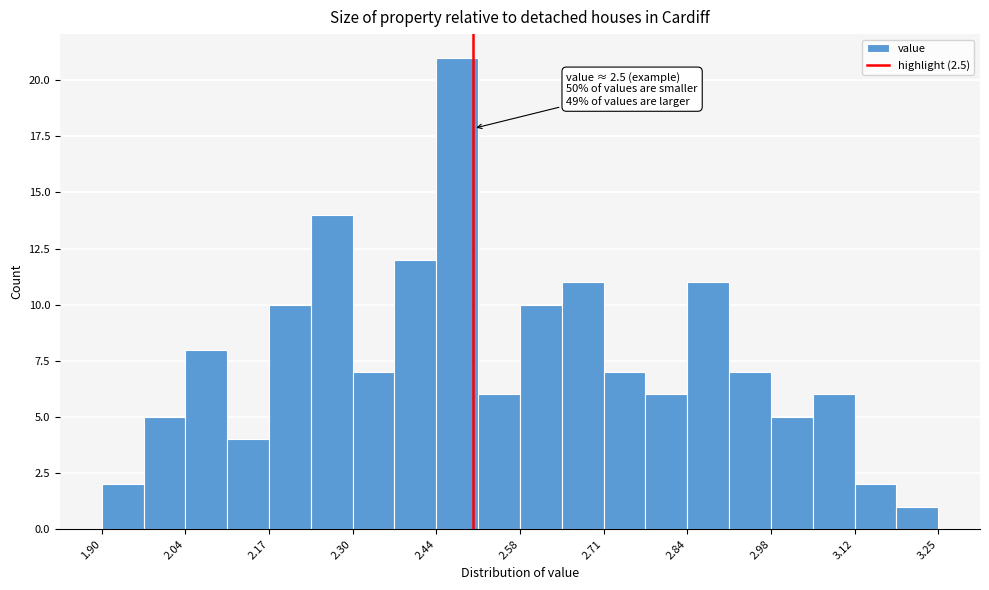

Read against the x-axis, roughly where is the centre of the tallest bar?

2.48